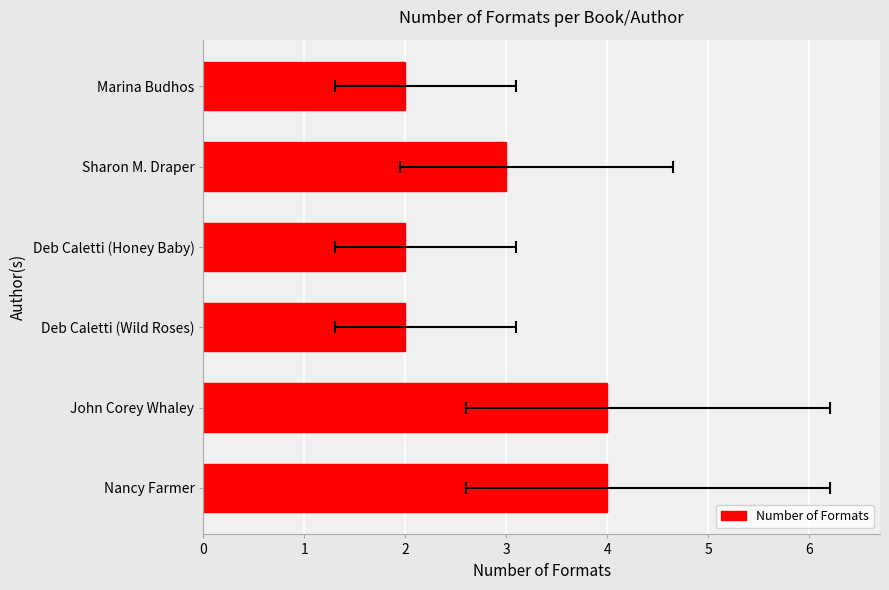

Count the values in the range 2 to 4.

6